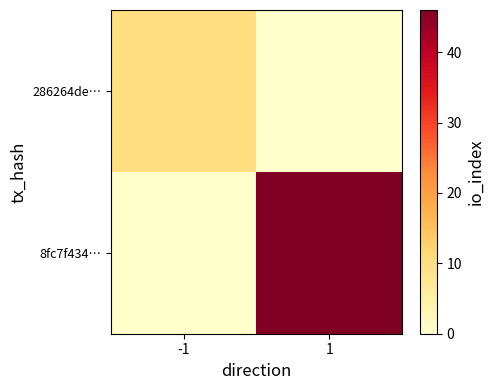

Reading left to right, list all the values displayed in this chart.

286264de…: -1=10	1=0
8fc7f434…: -1=0	1=46